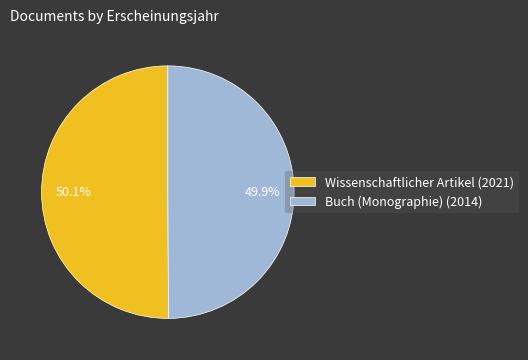

To the nearest percent, what portion does Buch (Monographie) (2014) represent?

50%